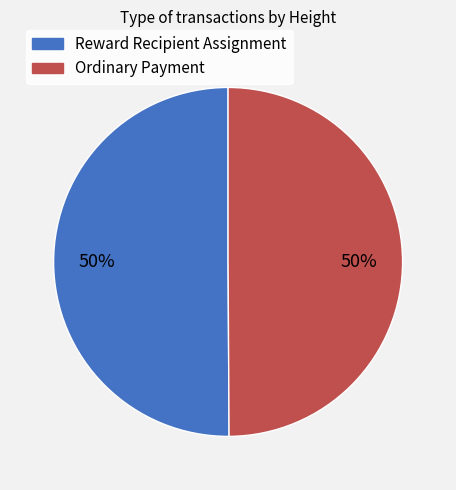

Combined, do Reward Recipient Assignment and Ordinary Payment account for over 50%?

Yes